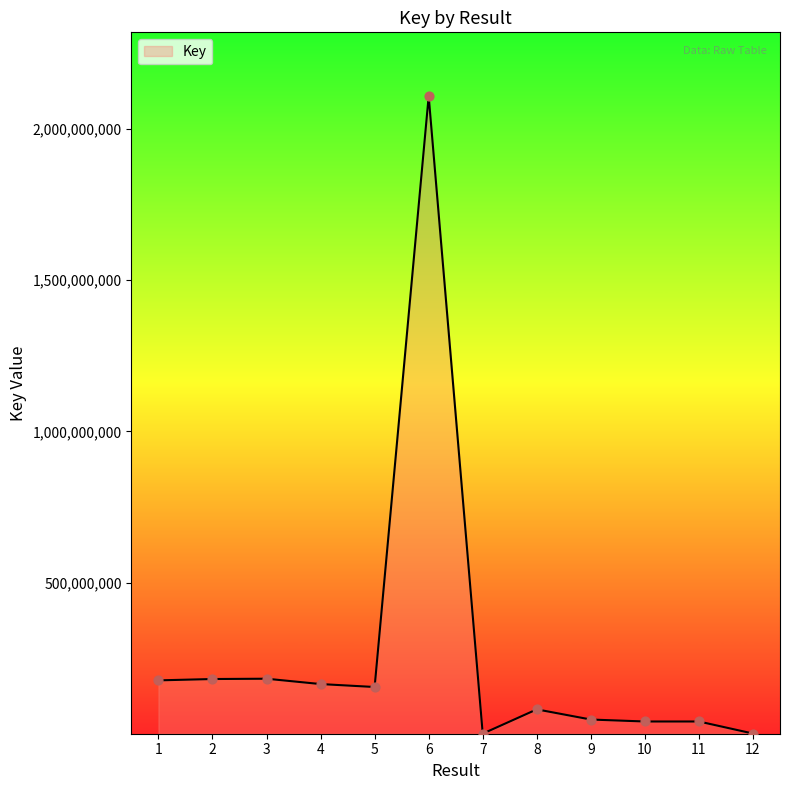

What is the change in value from 4 to 11?

-123760682